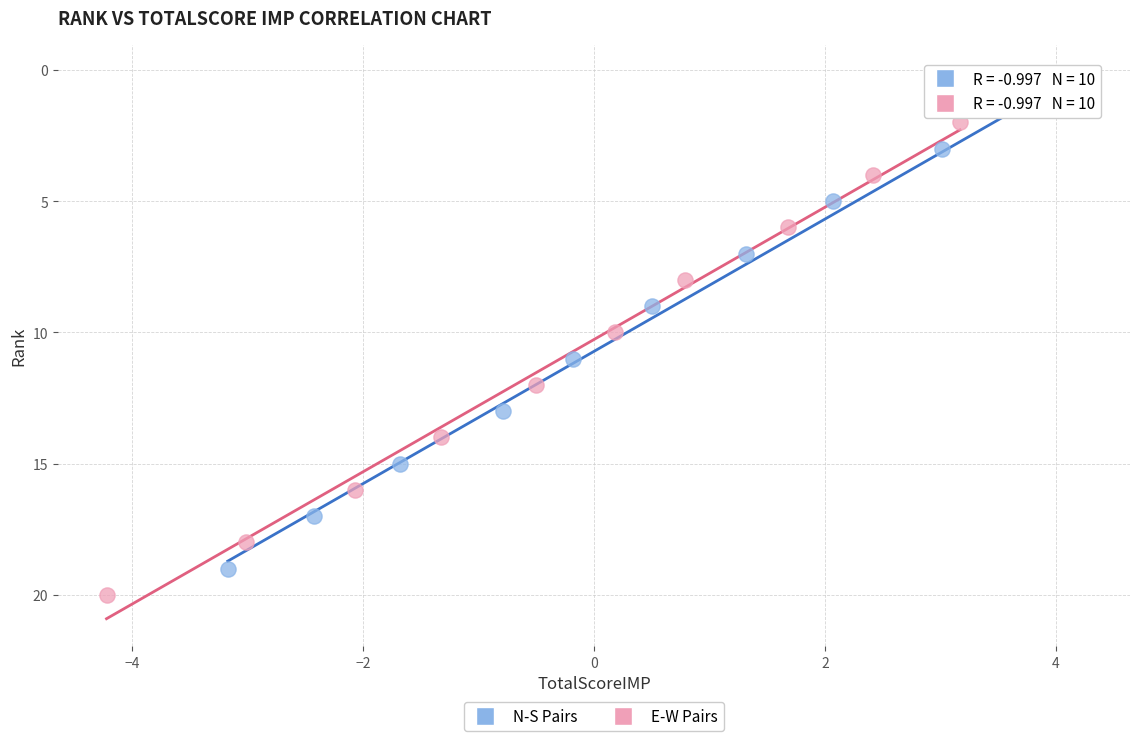

Which series reaches the maximum Y coordinate?

E-W Pairs